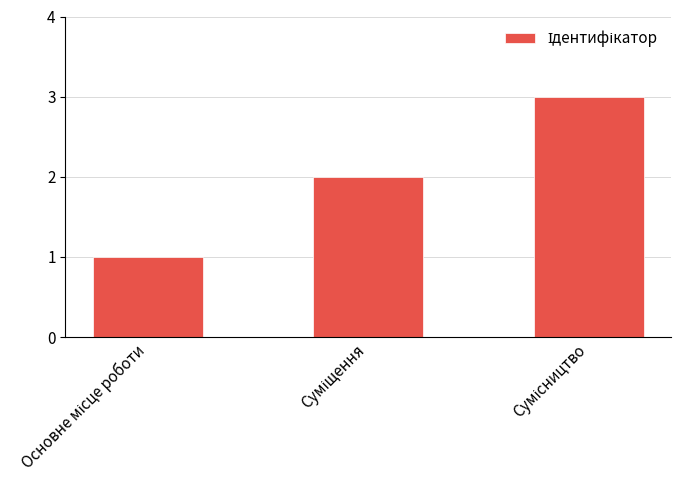

What is the maximum value shown in the chart?

3